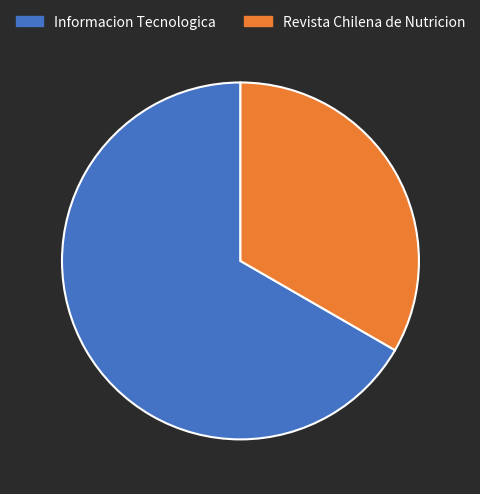

Rank the categories by value from highest to lowest.

Informacion Tecnologica, Revista Chilena de Nutricion